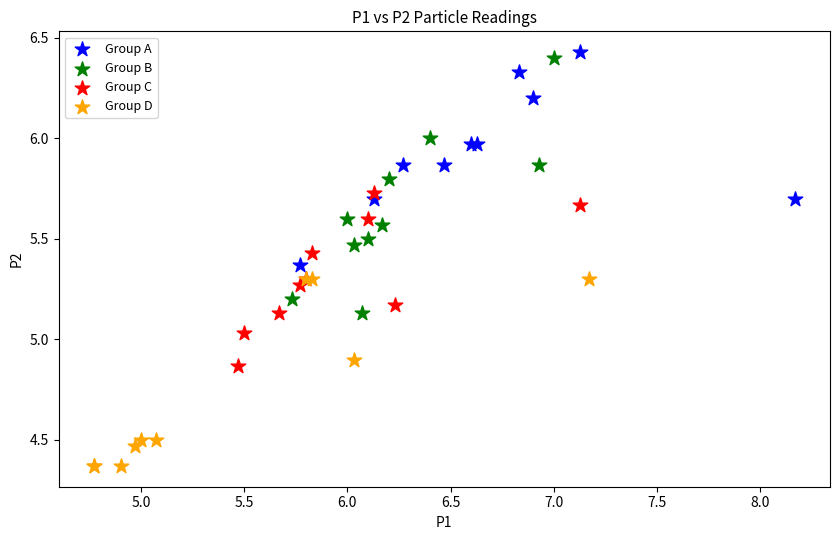

What are all the series names shown in the legend?

Group A, Group B, Group C, Group D